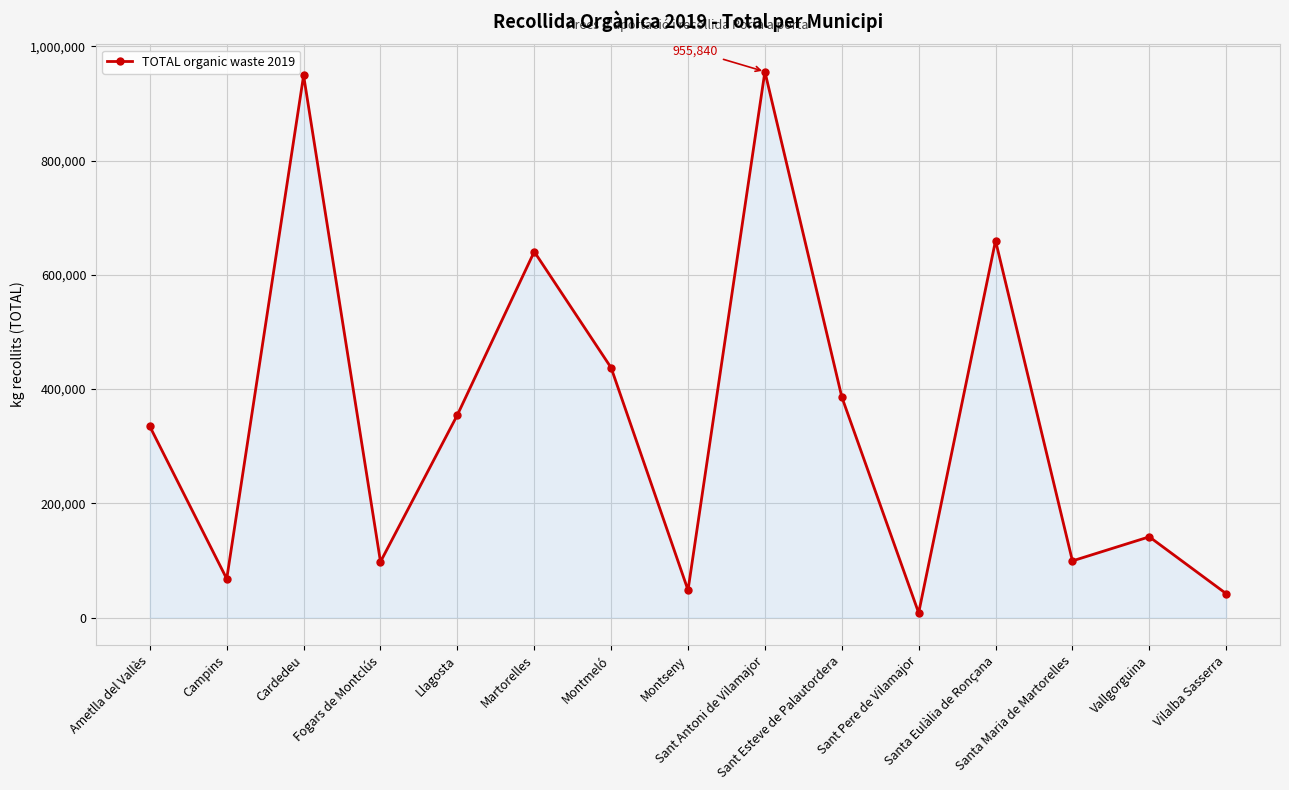

What position from the right is Montmeló?

9